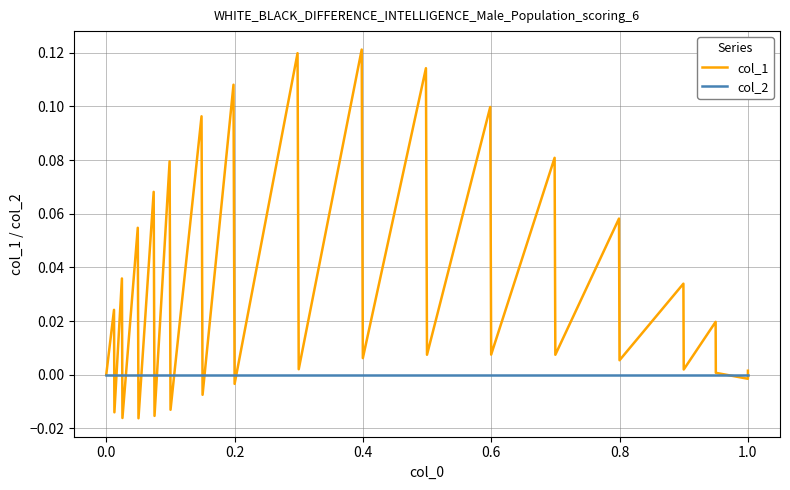

How many lines are shown in the chart?

2